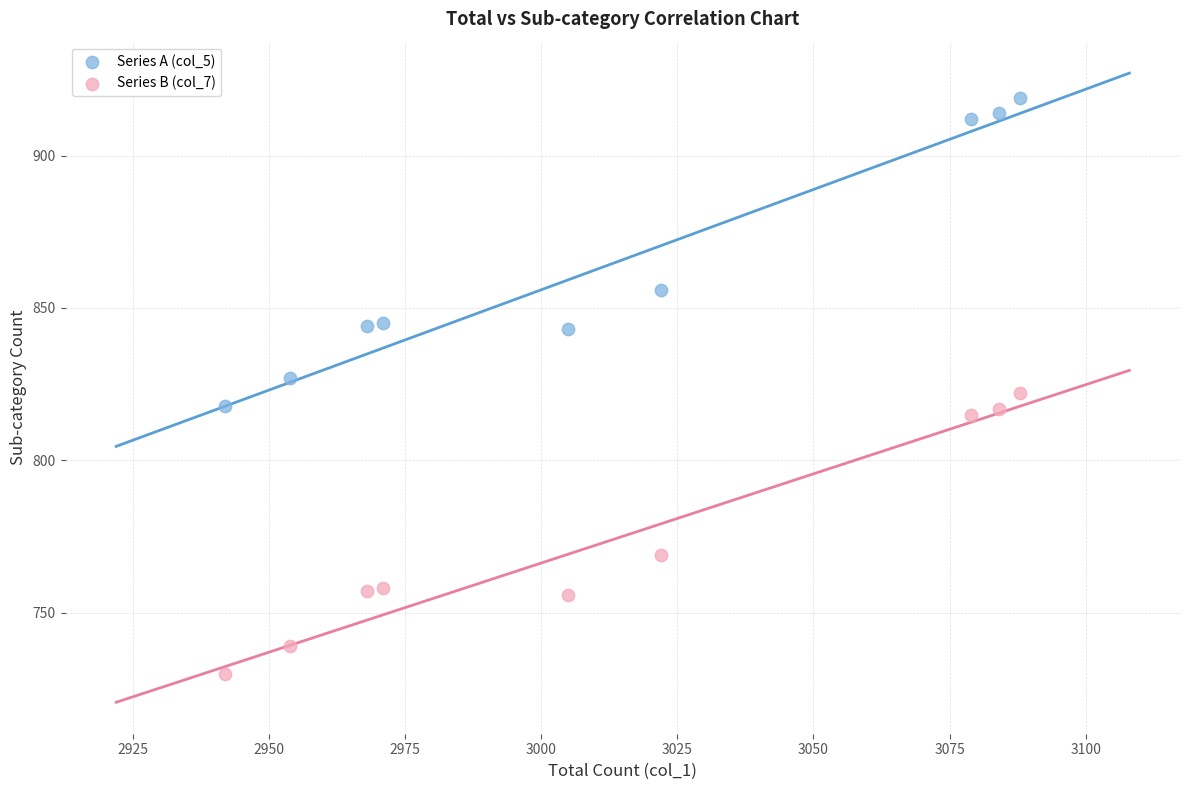

In the Series B (col_7) series, what Y value is closest to 776?

769